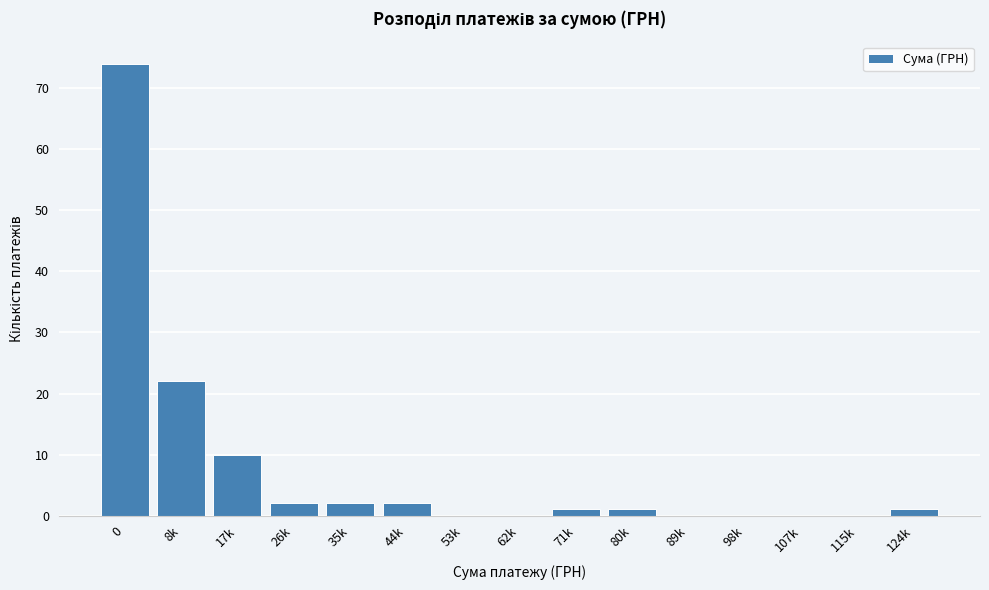

Reading right to left, list all the values displayed in this chart.

124k=1	115k=0	107k=0	98k=0	89k=0	80k=1	71k=1	62k=0	53k=0	44k=2	35k=2	26k=2	17k=10	8k=22	0=74